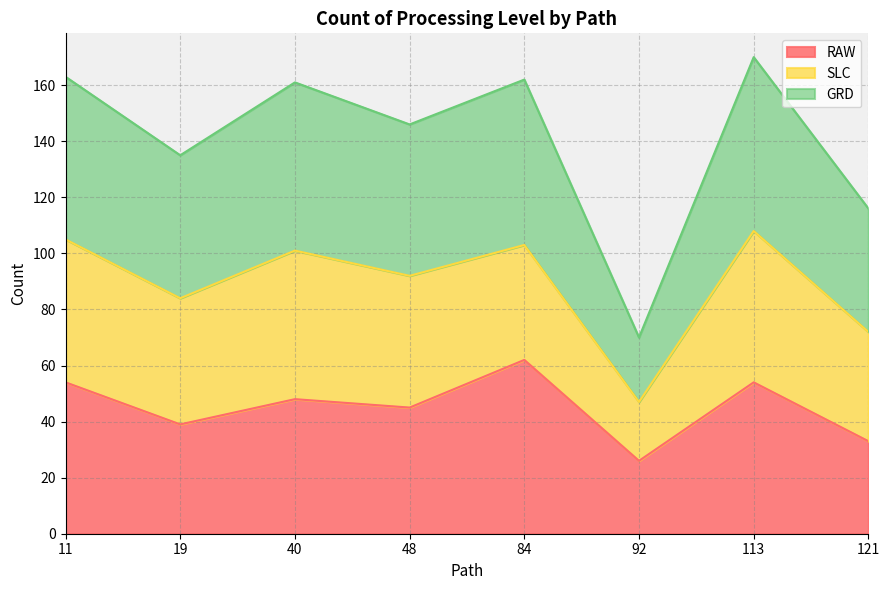

Is it true that RAW equals 54 at 11?

True